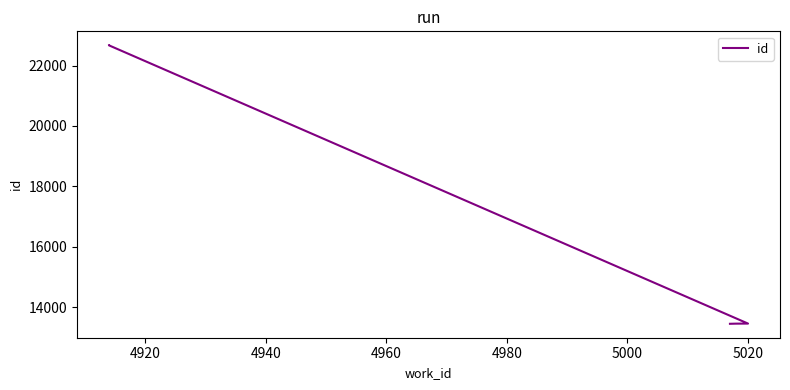

Is it true that the value at 5000 is 36848?

False